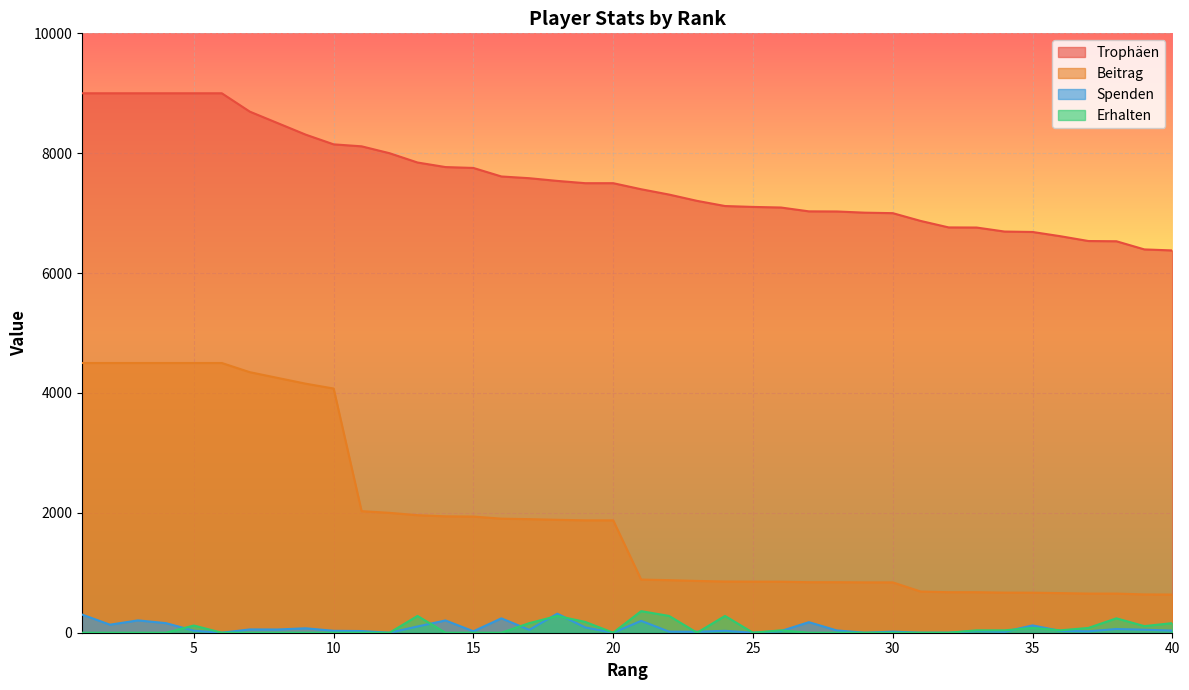

What are all the series names shown in the legend?

Trophäen, Beitrag, Spenden, Erhalten